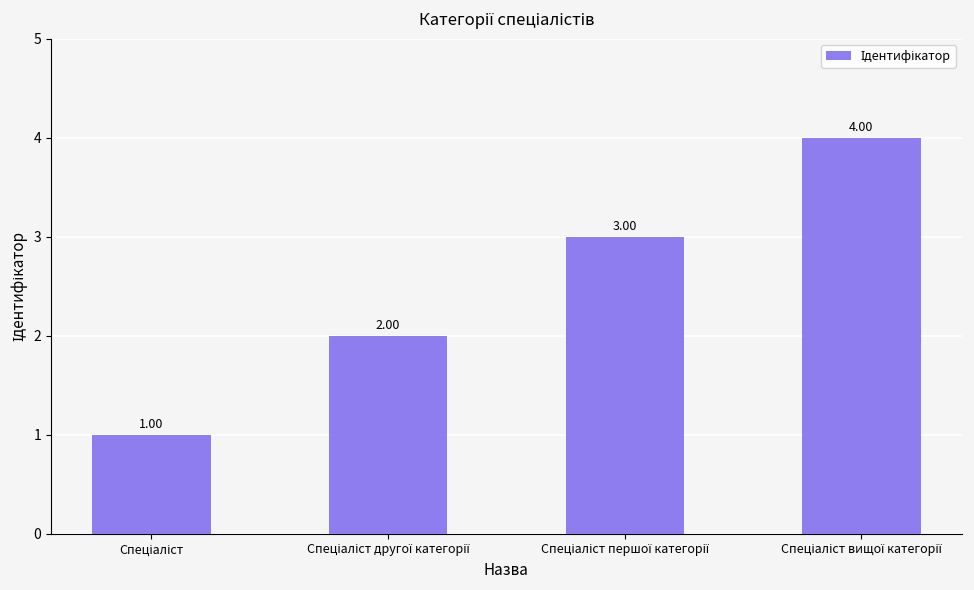

What is the difference between the maximum and minimum values?

3